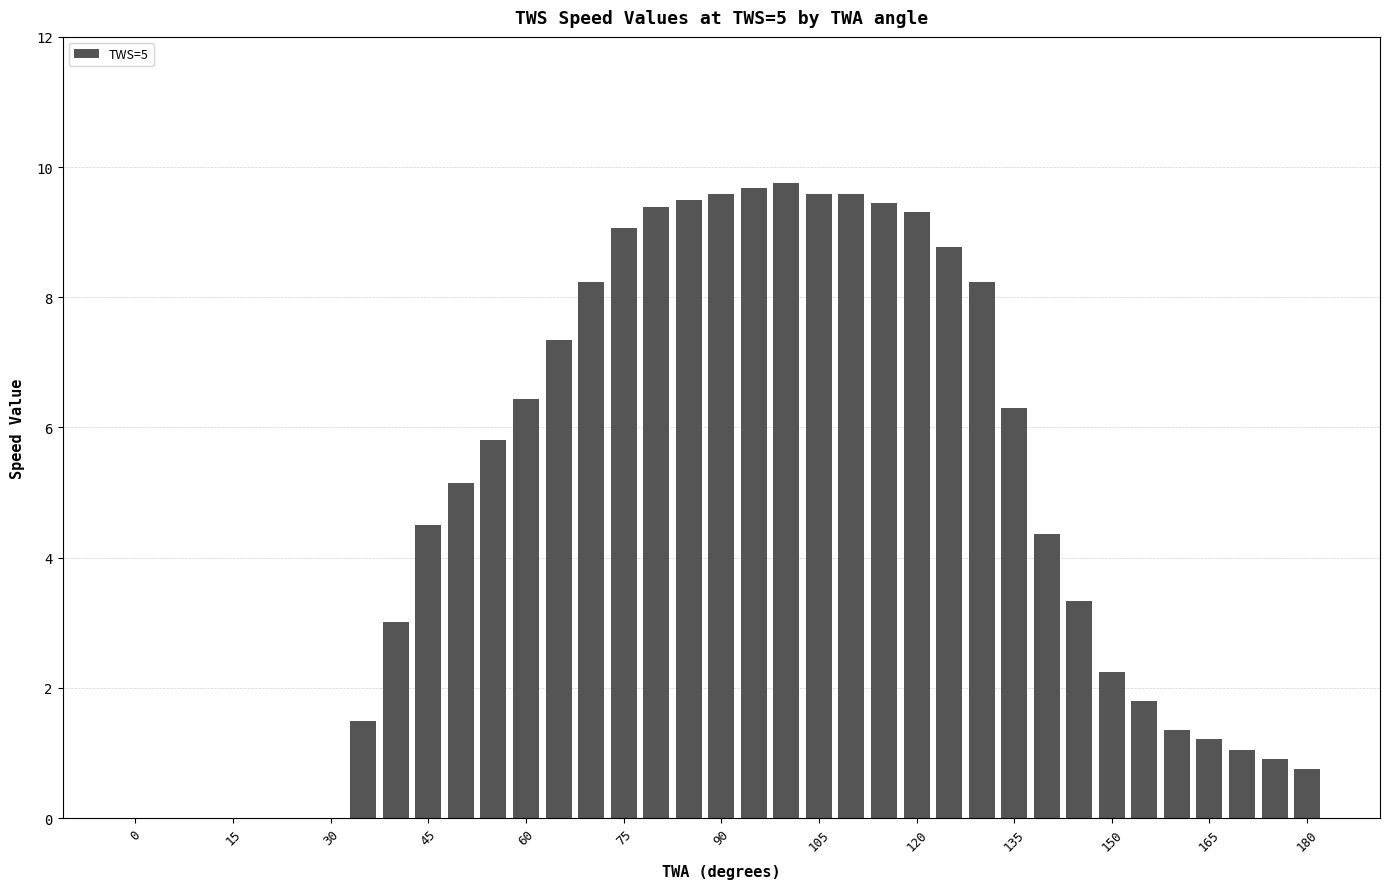

What is the sum of all values?

177.2